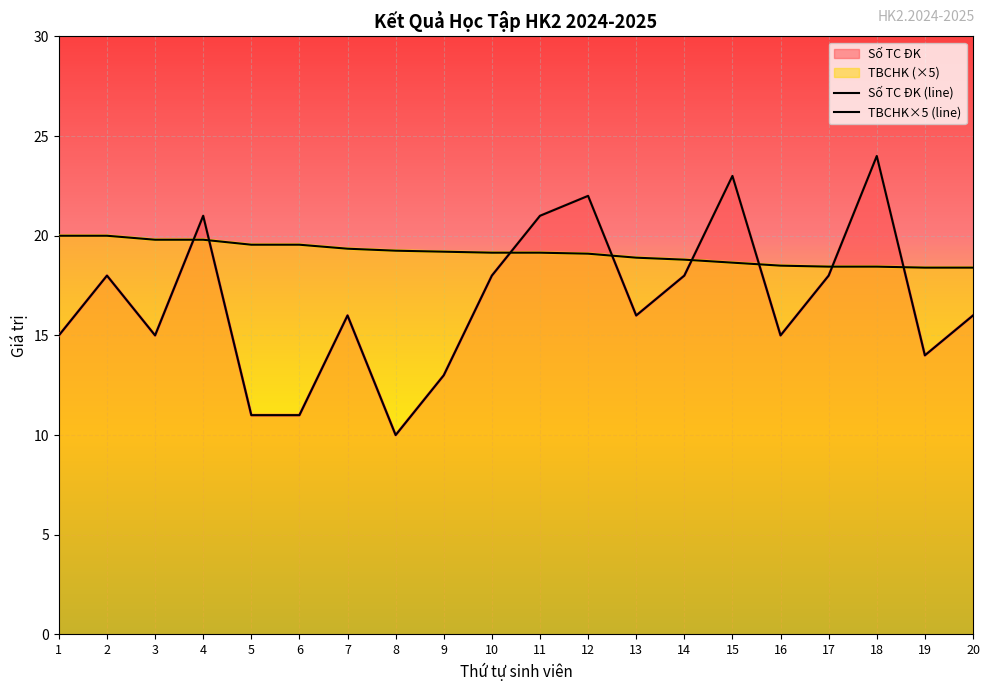

What is the difference between the TBCHK×5 (line) values at 11 and 15?

0.5